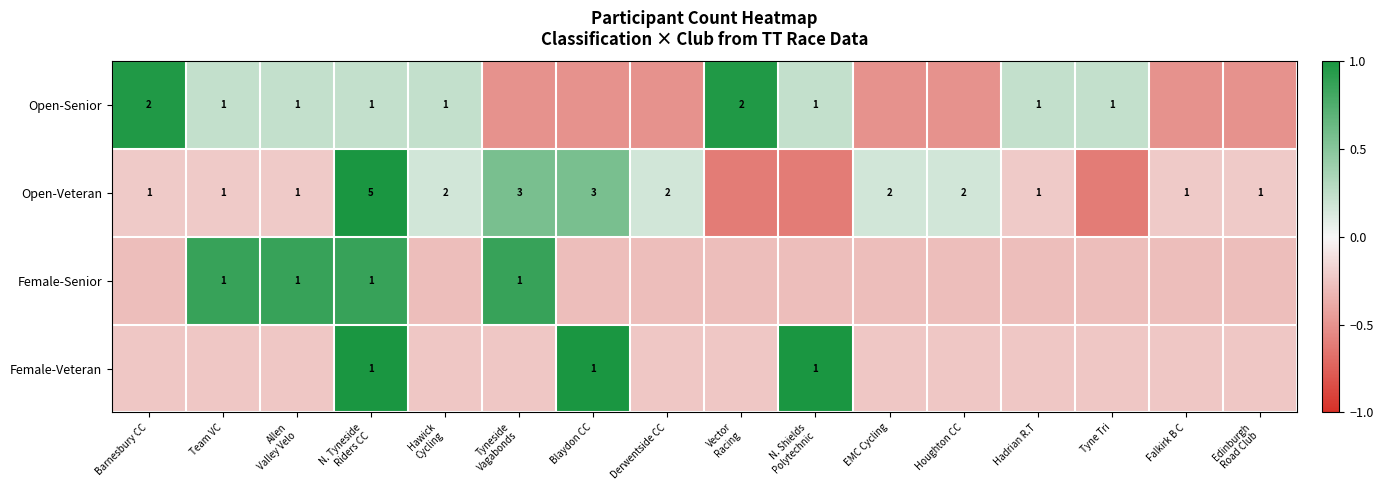

True or false: Female-Senior has a value of 0.9 at Tyneside Vagabonds.

True